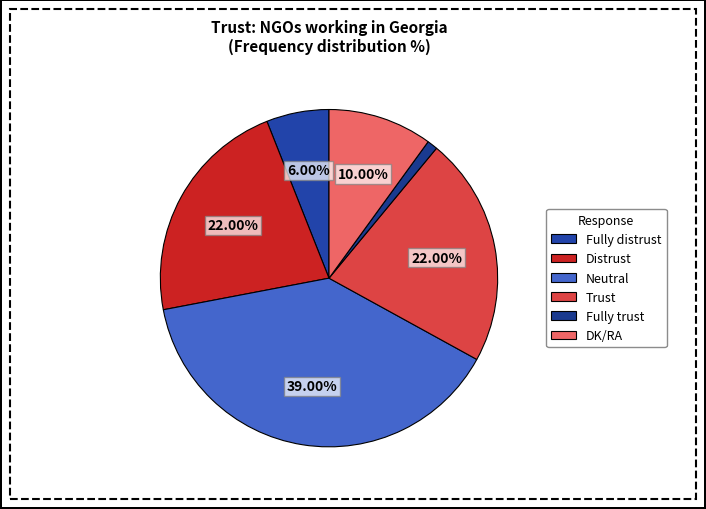

True or false: Distrust accounts for 30% of the total.

False